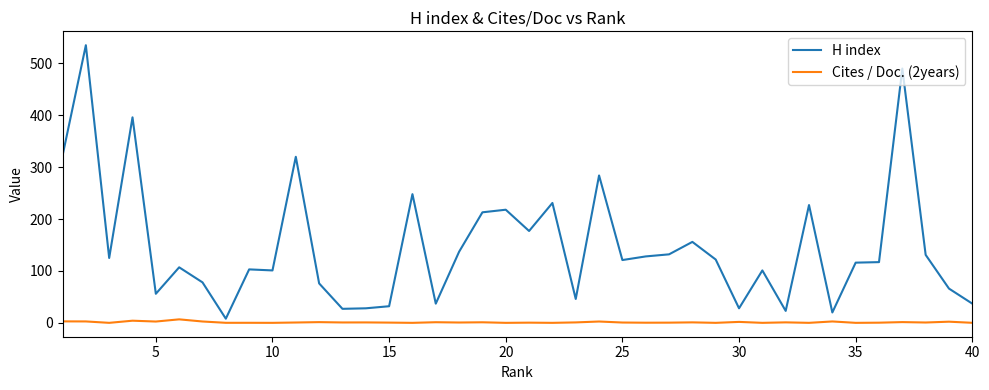

Is this an area chart (filled region under the line)?

No